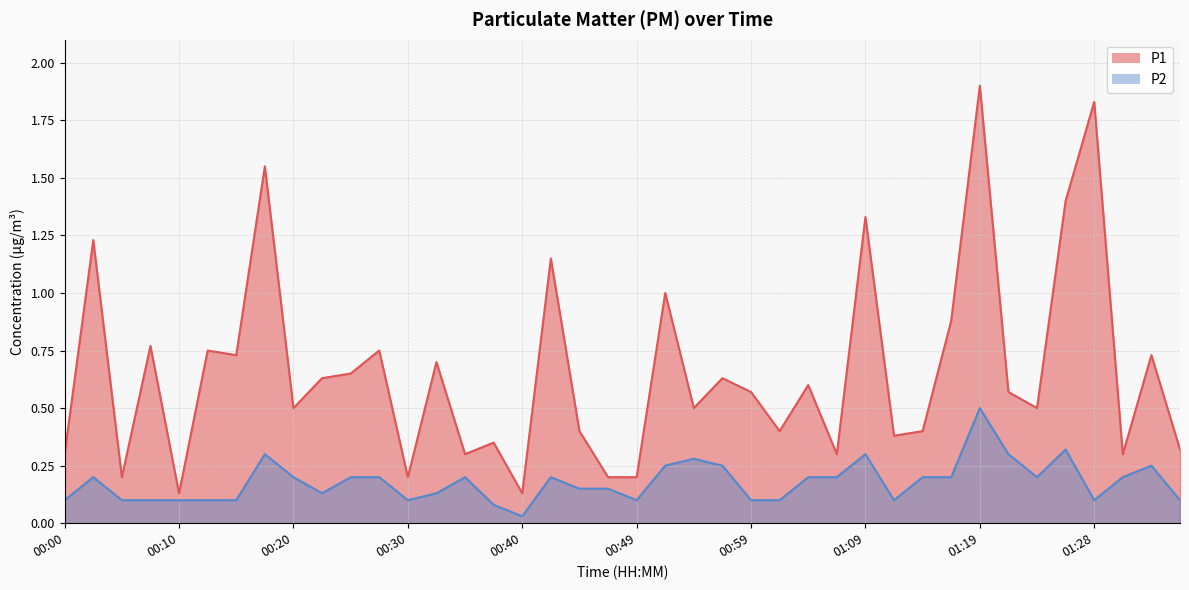

What position from the left is 01:33?

39